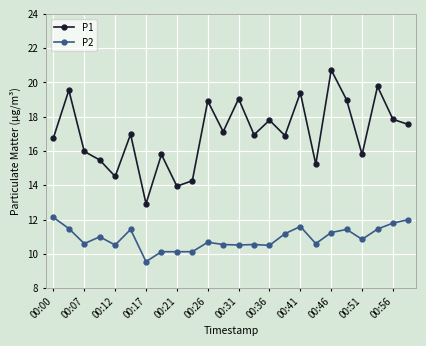

What is the highest value of the P1 series?

20.7